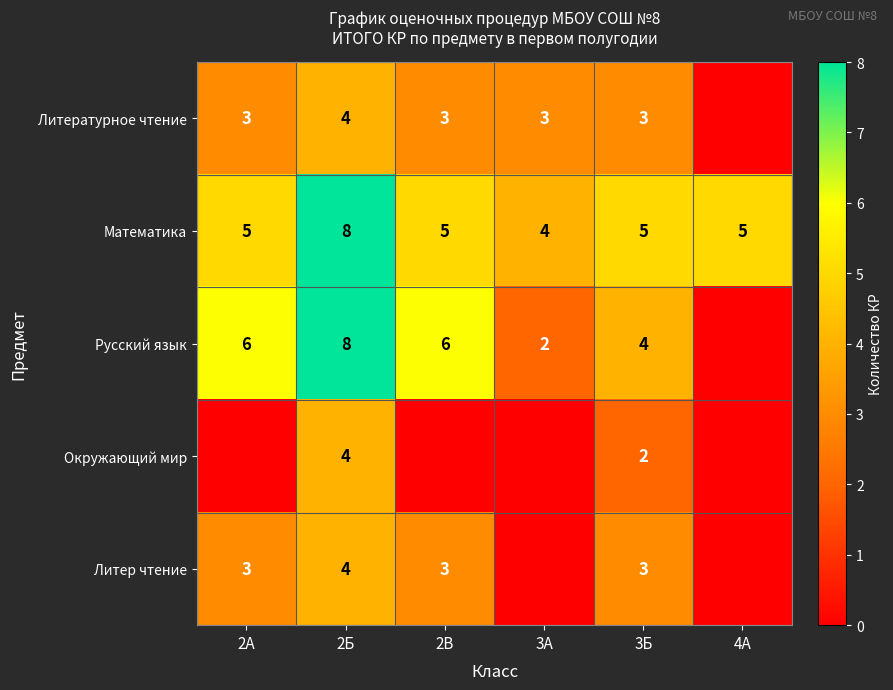

What is the total value across all series at 3Б?

17